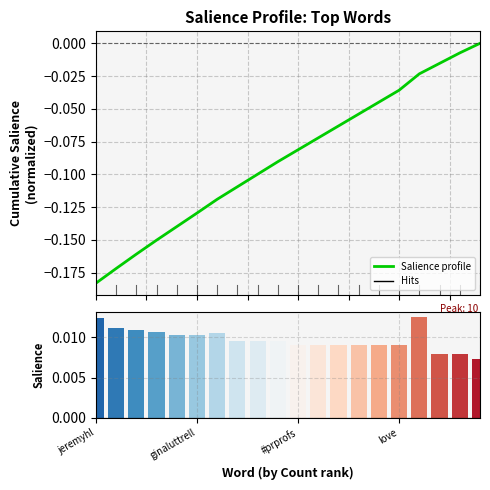

List the labels in order of Salience profile value, largest first.

19, 18, 17, 16, 15, 14, 13, 12, 11, 10, 9, 8, 7, 6, 5, 4, love, #prprofs, ginaluttrell, jeremyhl